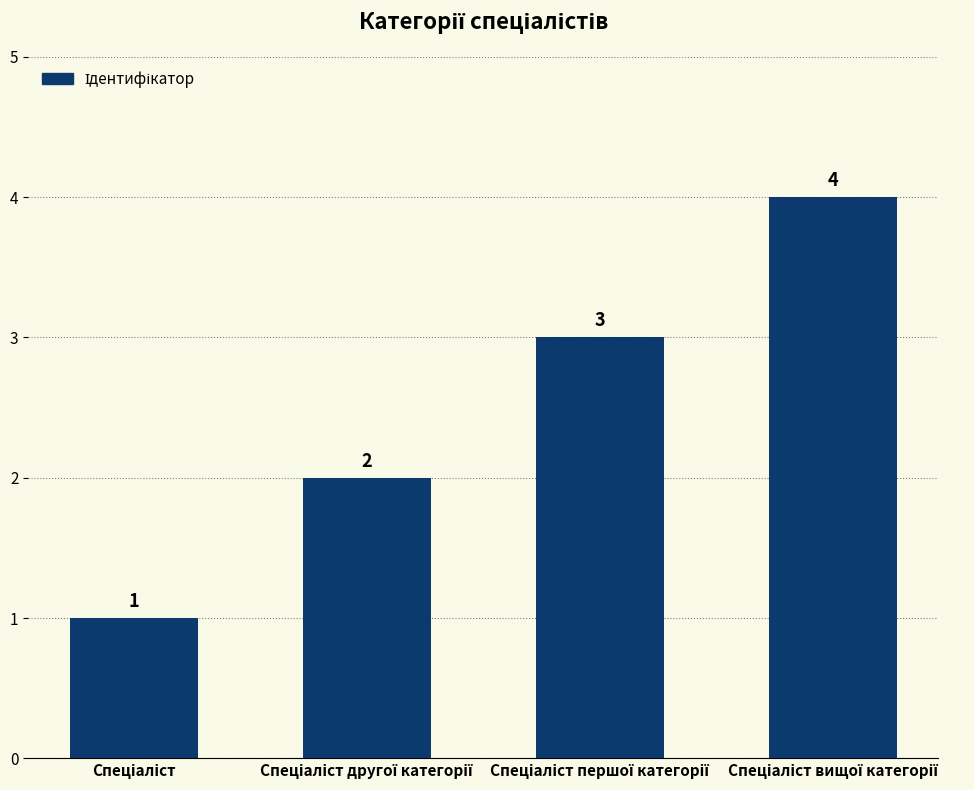

What is the maximum value shown in the chart?

4